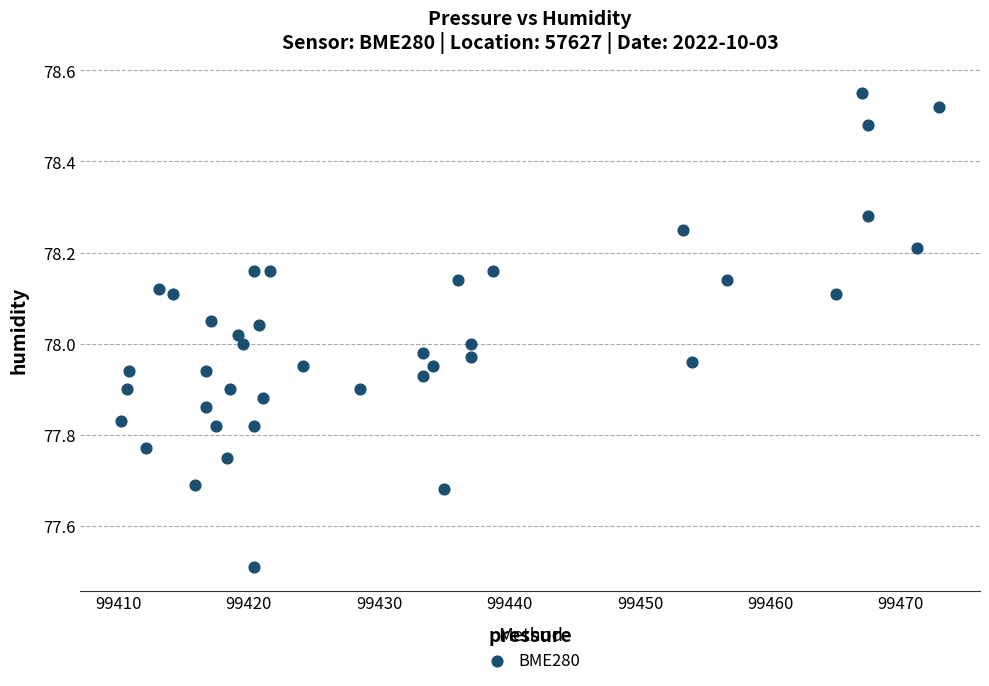

What is the range of X values (max minus min)?

62.7